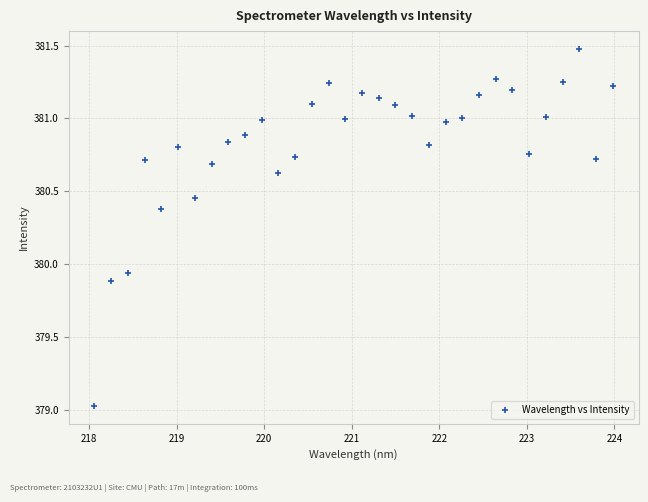

What is the range of X values (max minus min)?

5.9